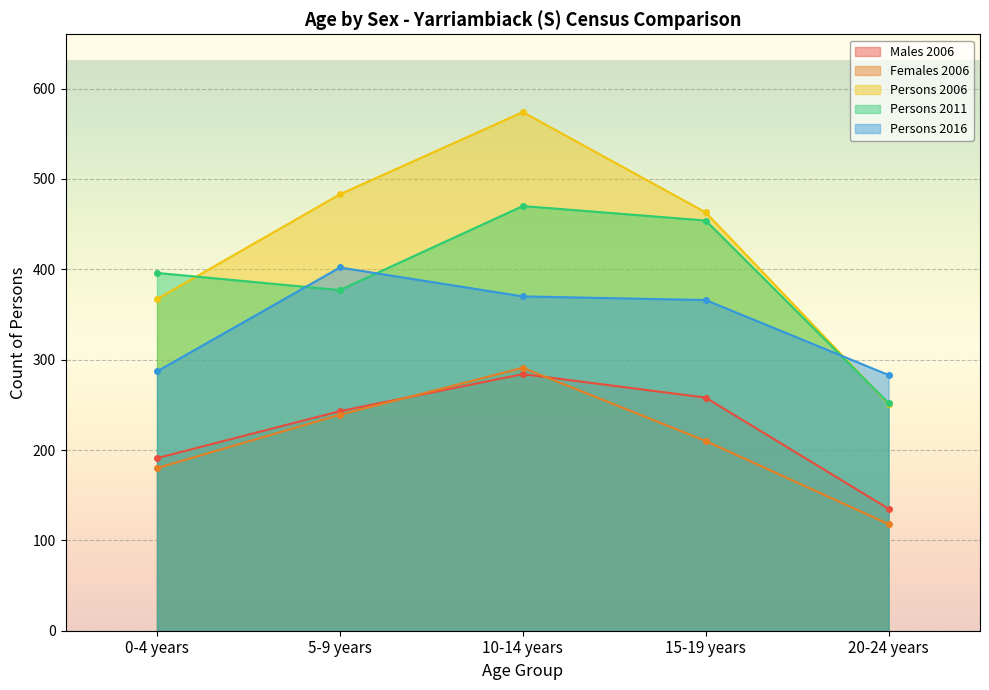

At which category is the sum across all series the highest?

10-14 years